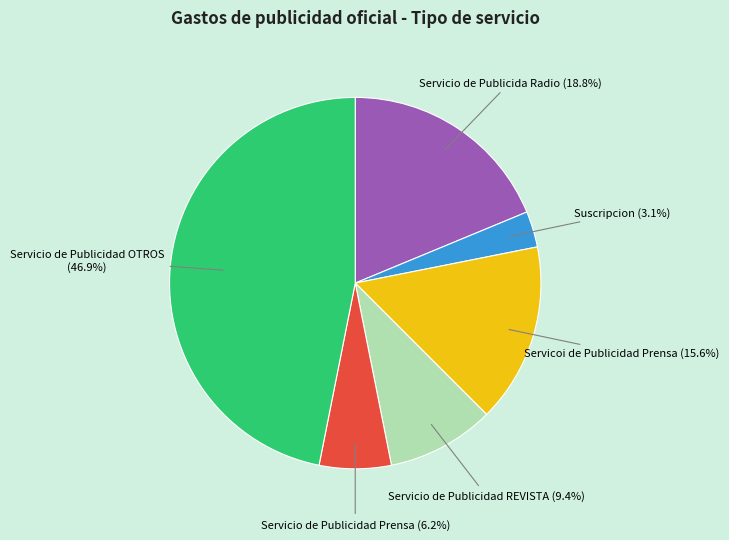

Rank the categories by value from lowest to highest.

Suscripcion, Servicio de Publicidad Prensa, Servicio de Publicidad REVISTA, Servicoi de Publicidad Prensa, Servicio de Publicida Radio, Servicio de Publicidad OTROS